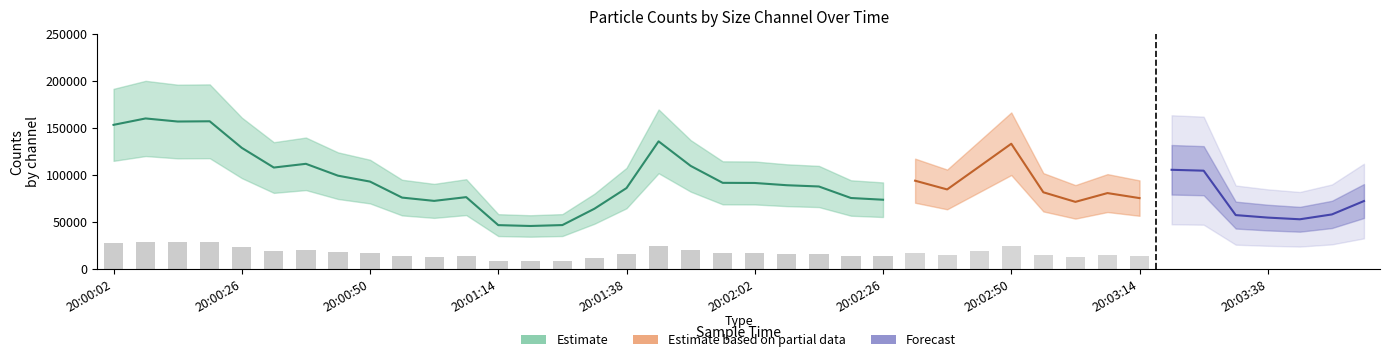

What is the sum of the Counts/Channel 1 values at 20:00:32 and 20:01:44?

41592